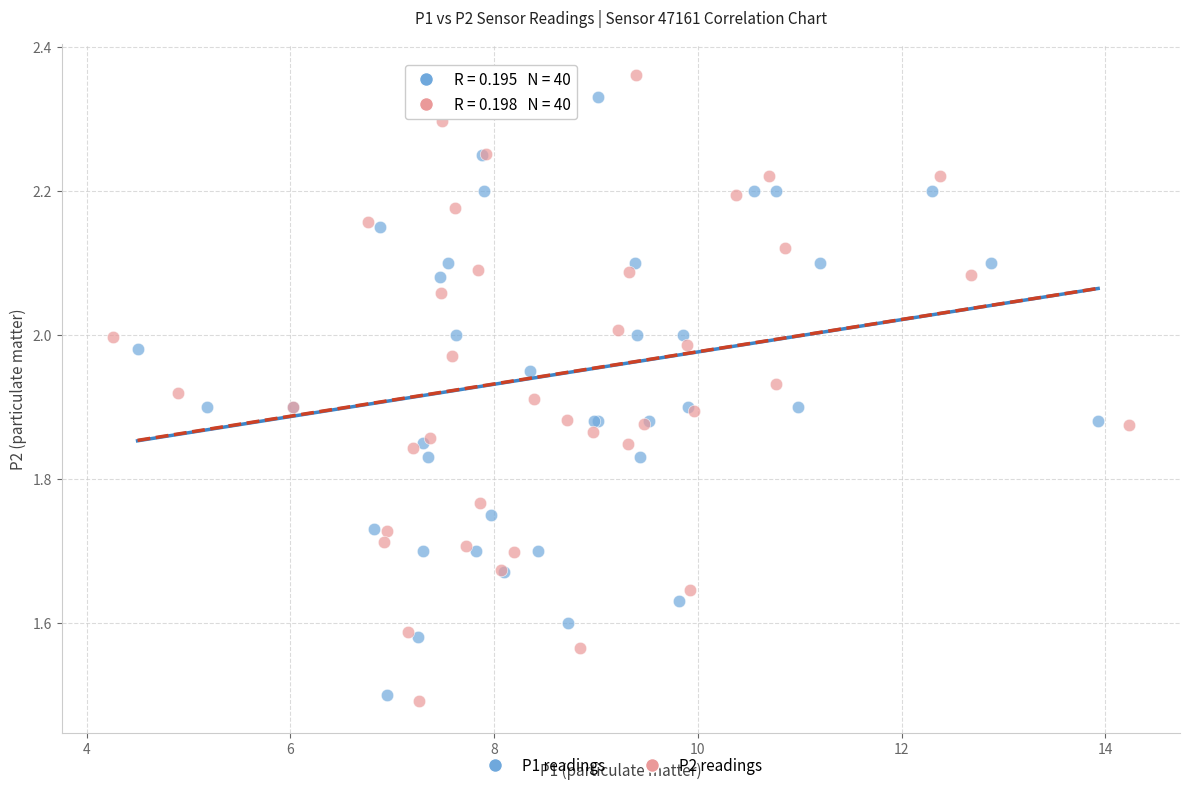

Which series has the widest spread of Y values?

P2 readings